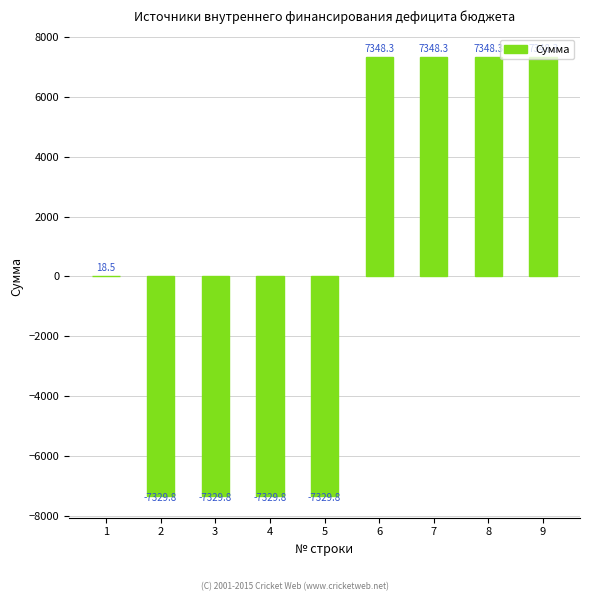

How many data points are above 18?

5